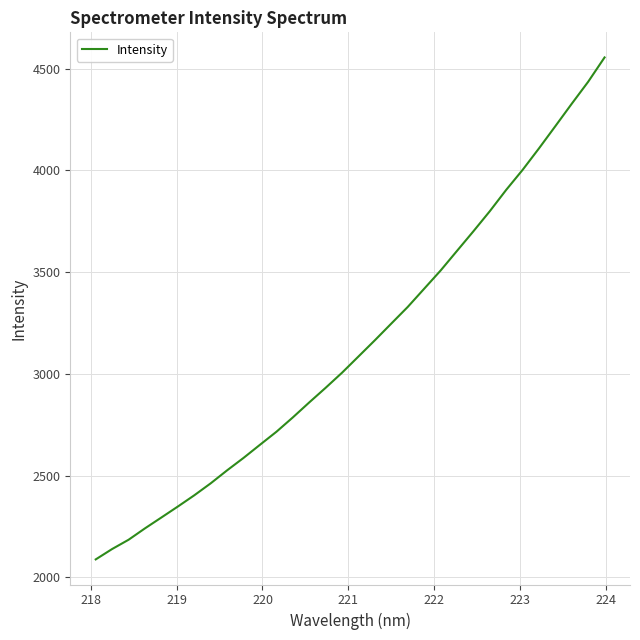

Count the number of values greater than 3085.

16